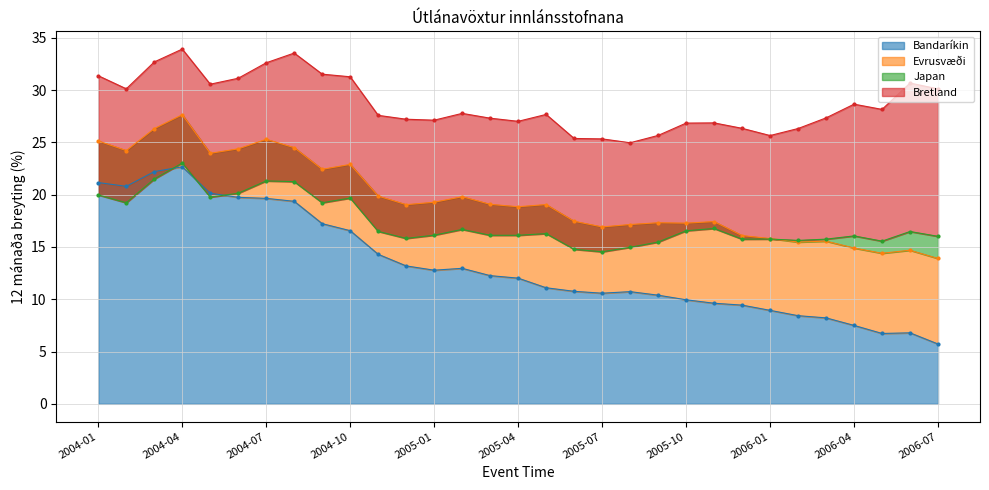

Is it true that Bandaríkin equals 9.8 at 2006-07?

False